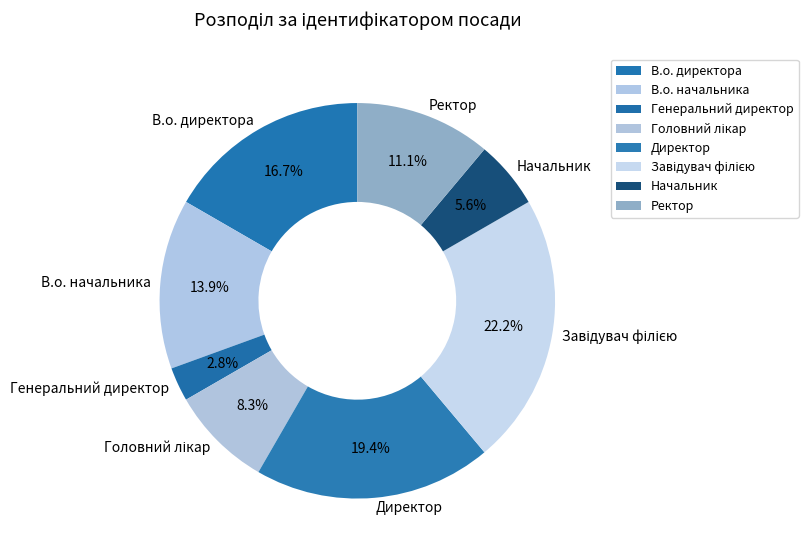

Is there a majority slice in this chart?

No